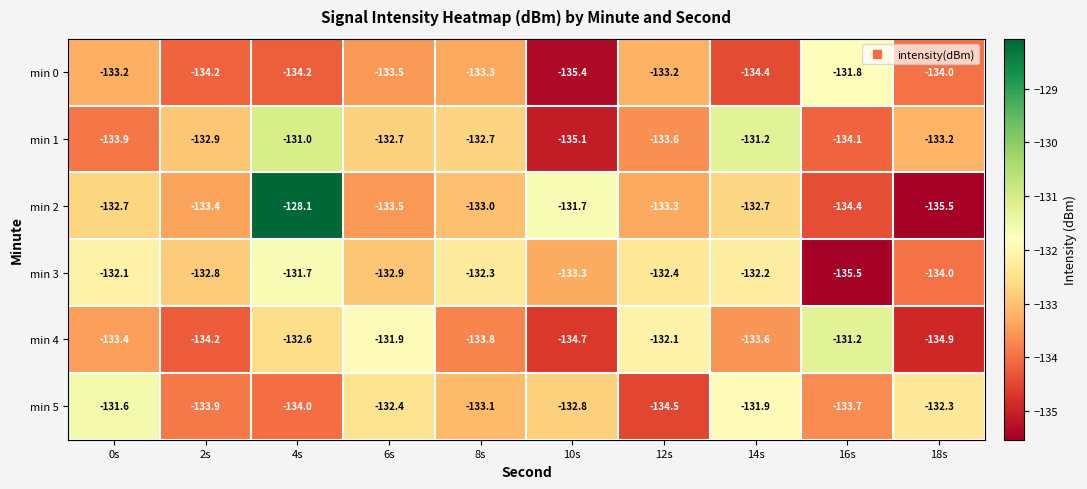

What is the difference between the min 5 values at 6s and 16s?

1.3